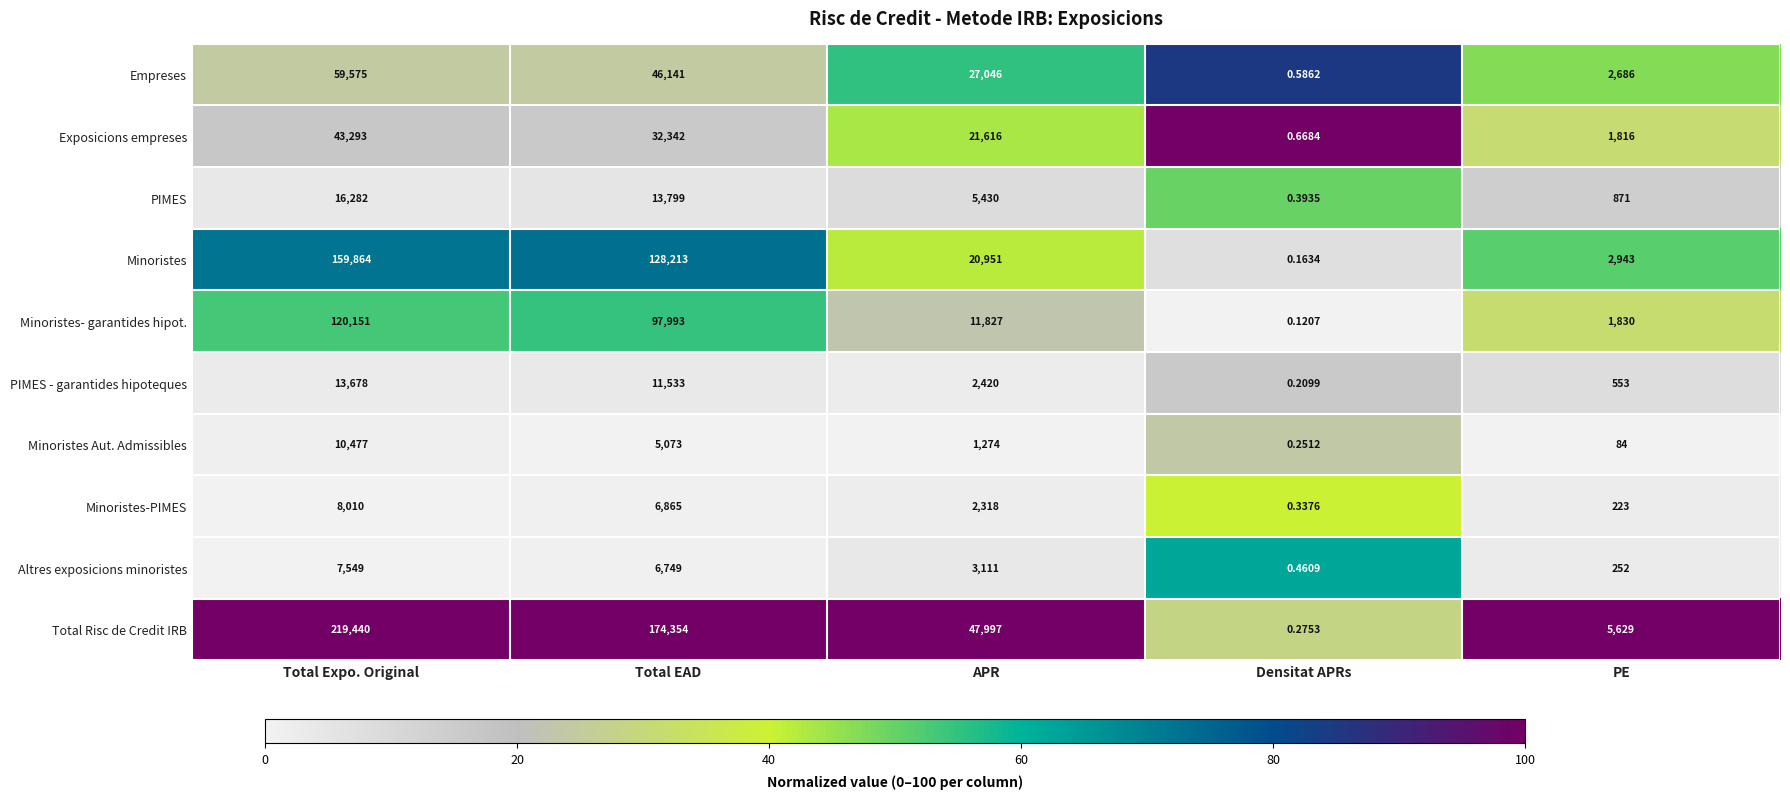

Which series has the largest range (max minus min)?

Total Risc de Credit IRB